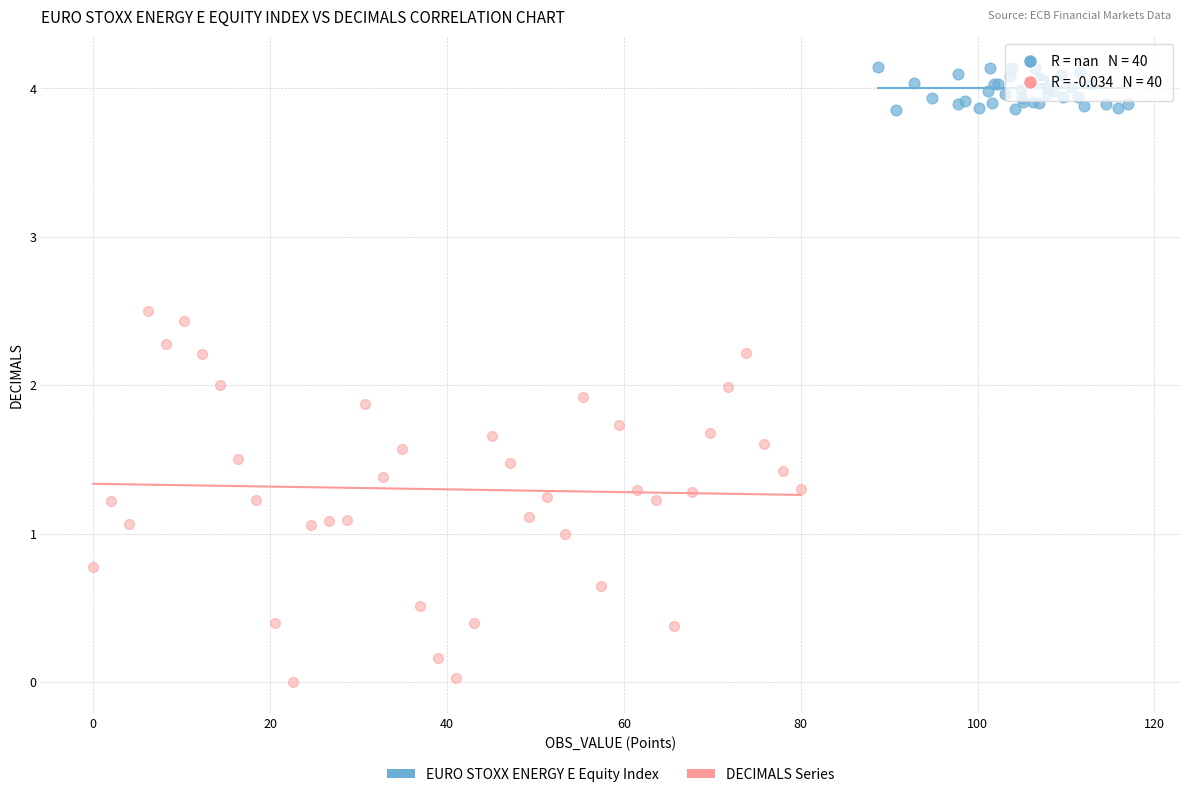

Which series has the largest Y range (max minus min)?

DECIMALS Series